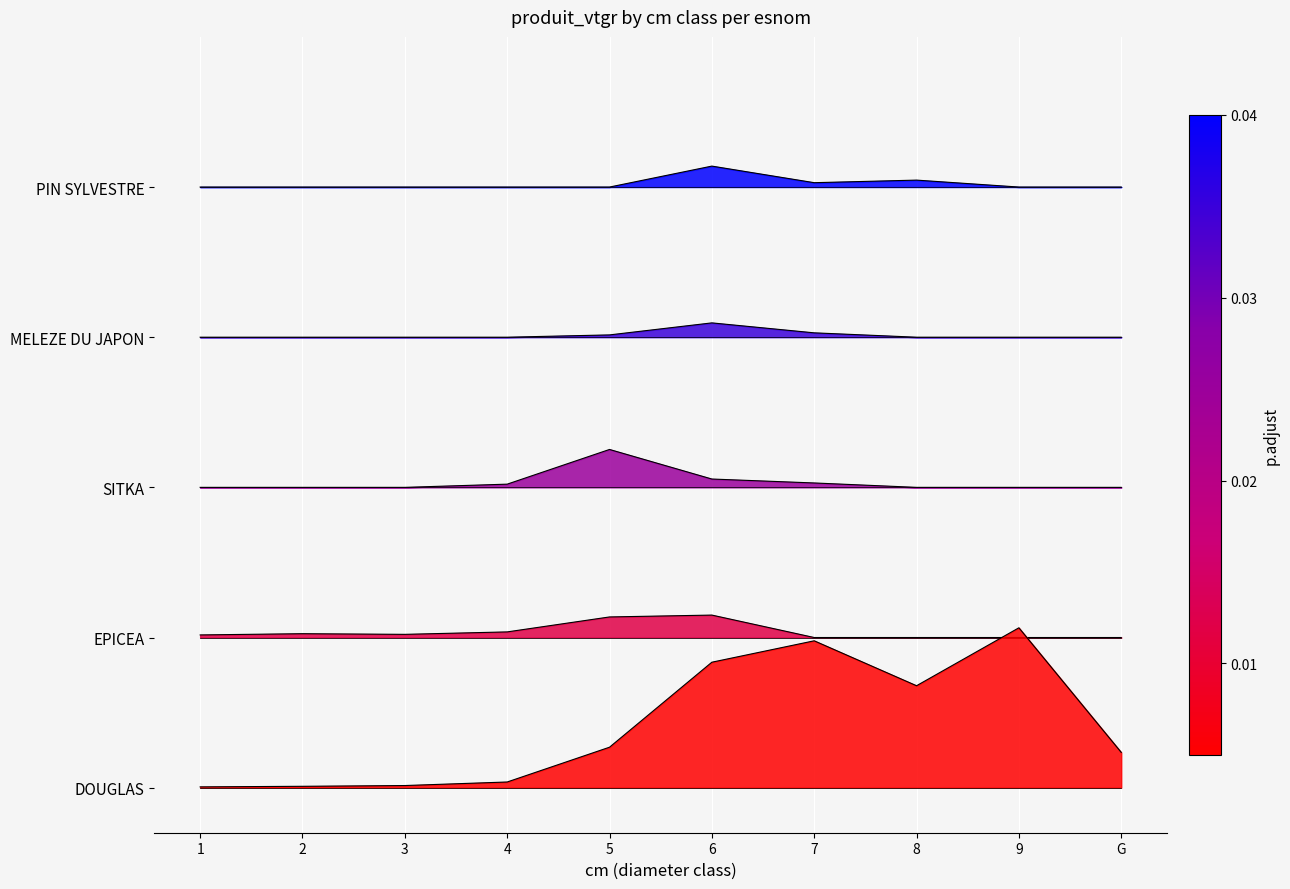

Does the chart display data point markers on the line(s)?

No